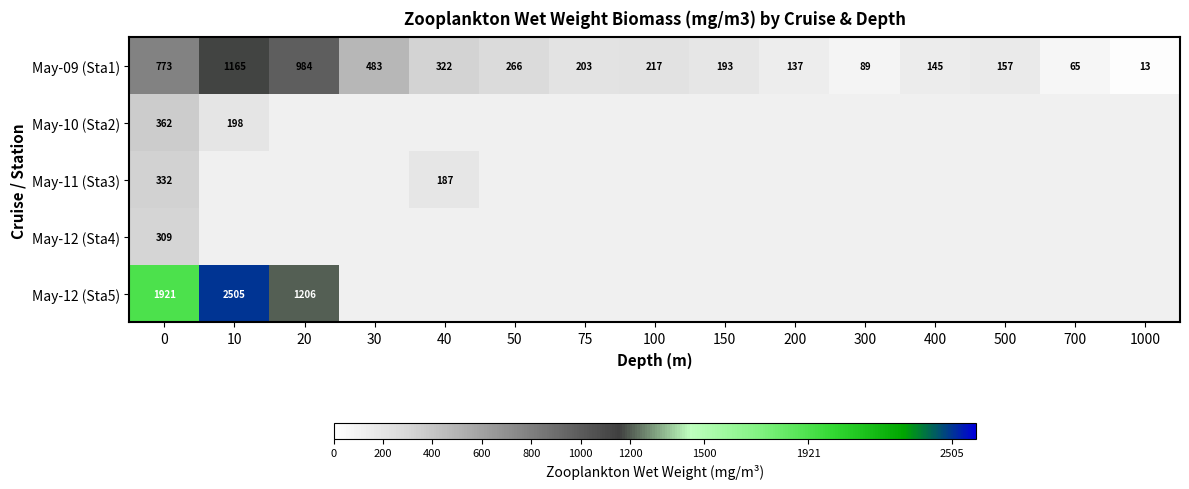

What is the highest value of the May-12 (Sta5) series?

2505.4